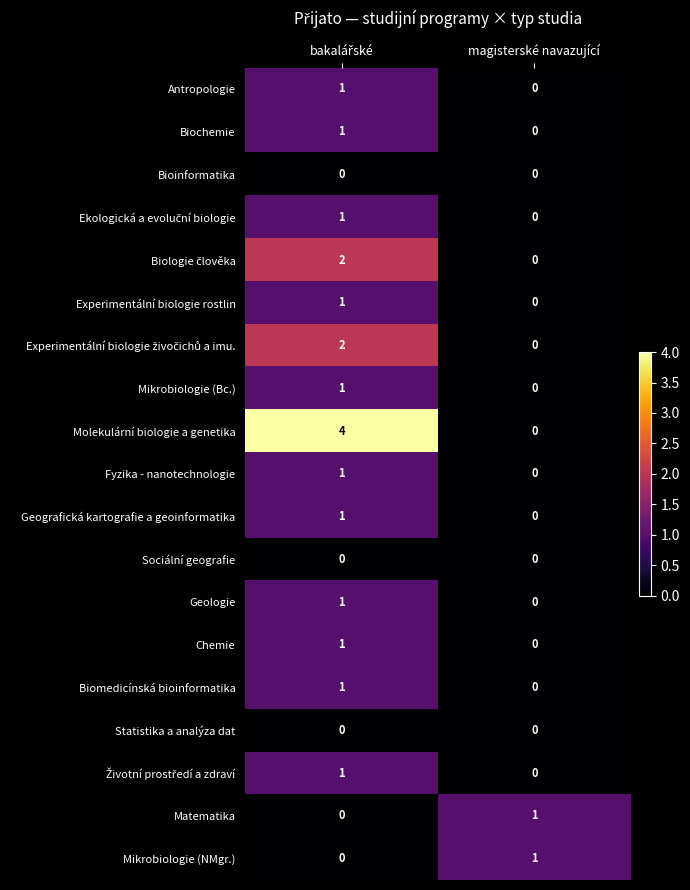

Which series has the largest range (max minus min)?

Molekulární biologie a genetika